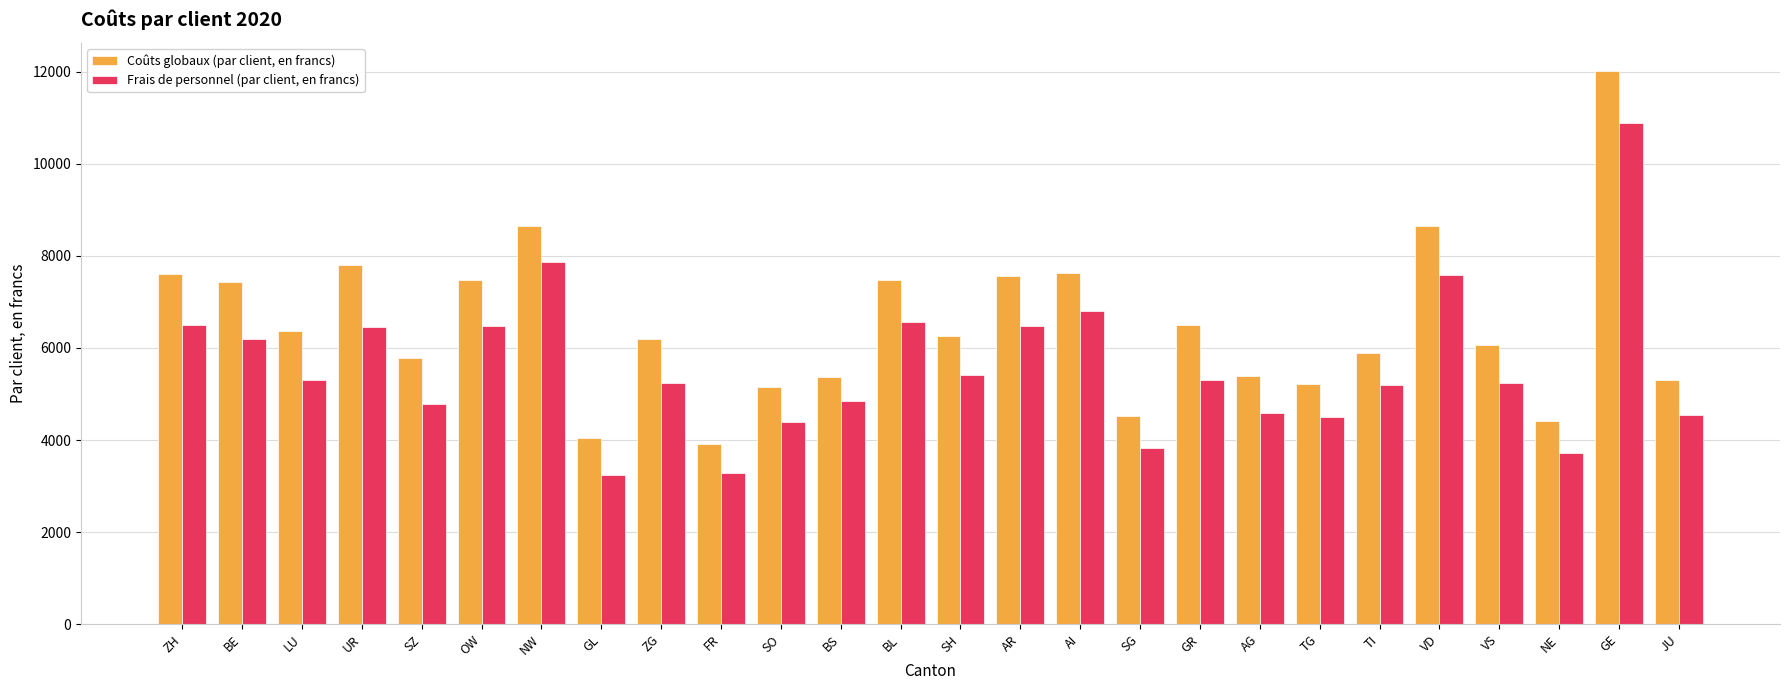

How many groups of bars are there?

26